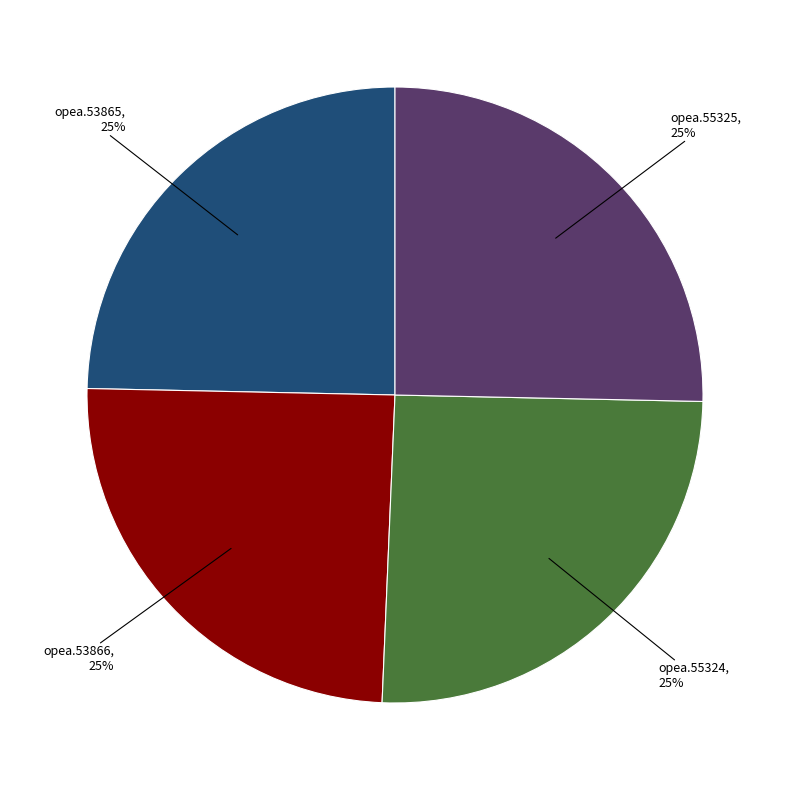

How many segments does this pie chart have?

4